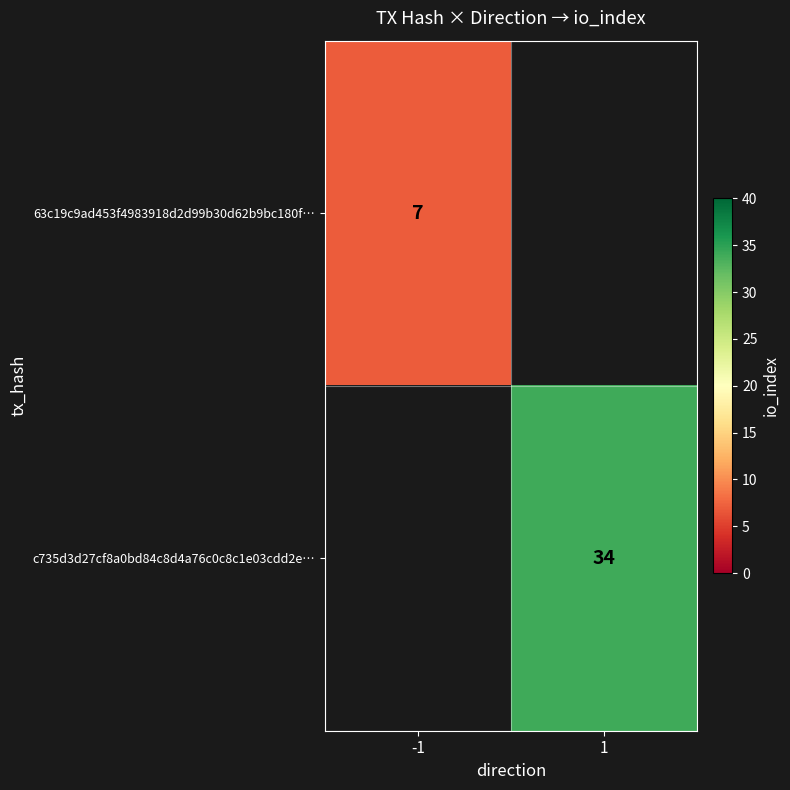

The value of 63c19c9ad453f4983918d2d99b30d62b9bc180f… at -1 is 7. True or false?

True